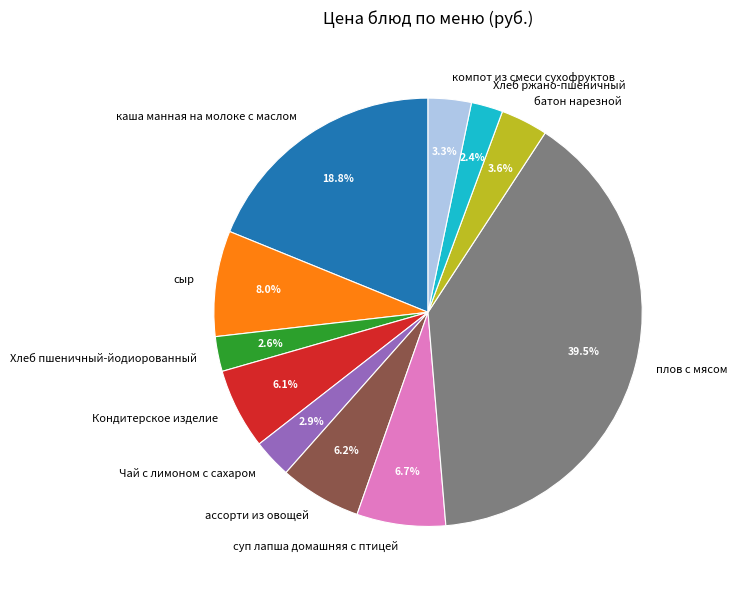

Combined, what portion of the pie is Хлеб ржано-пшеничный and сыр?

10.4%